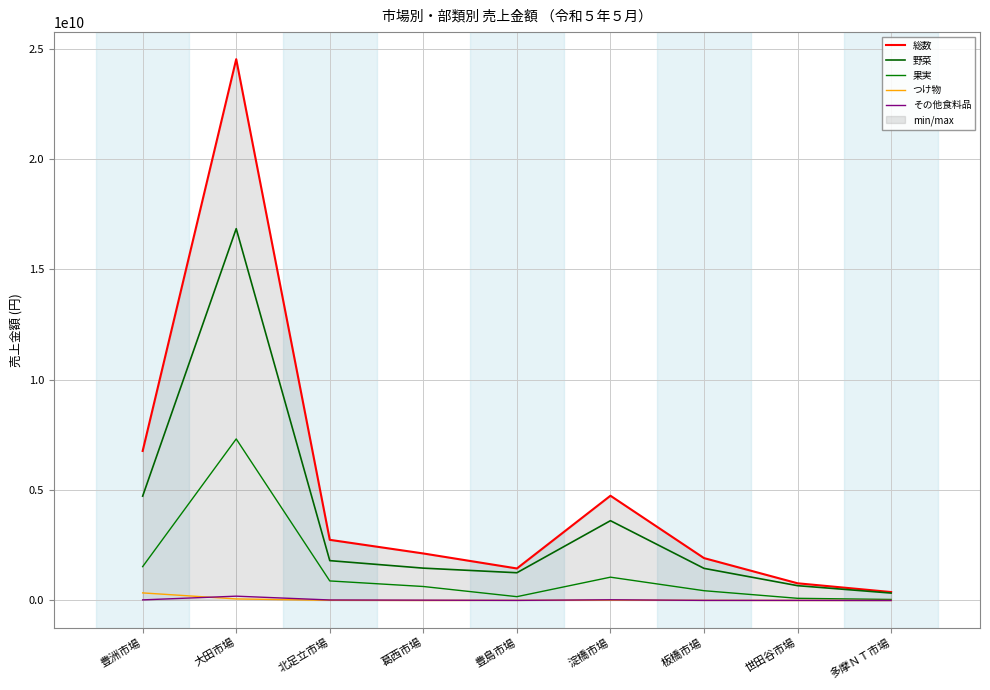

How many interior local peaks does the 野菜 series have?

2